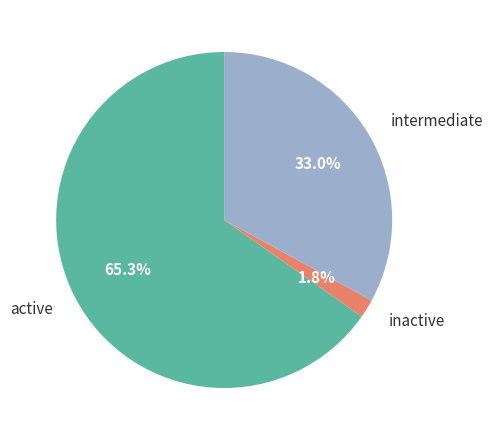

What is the largest slice in the pie chart?

active